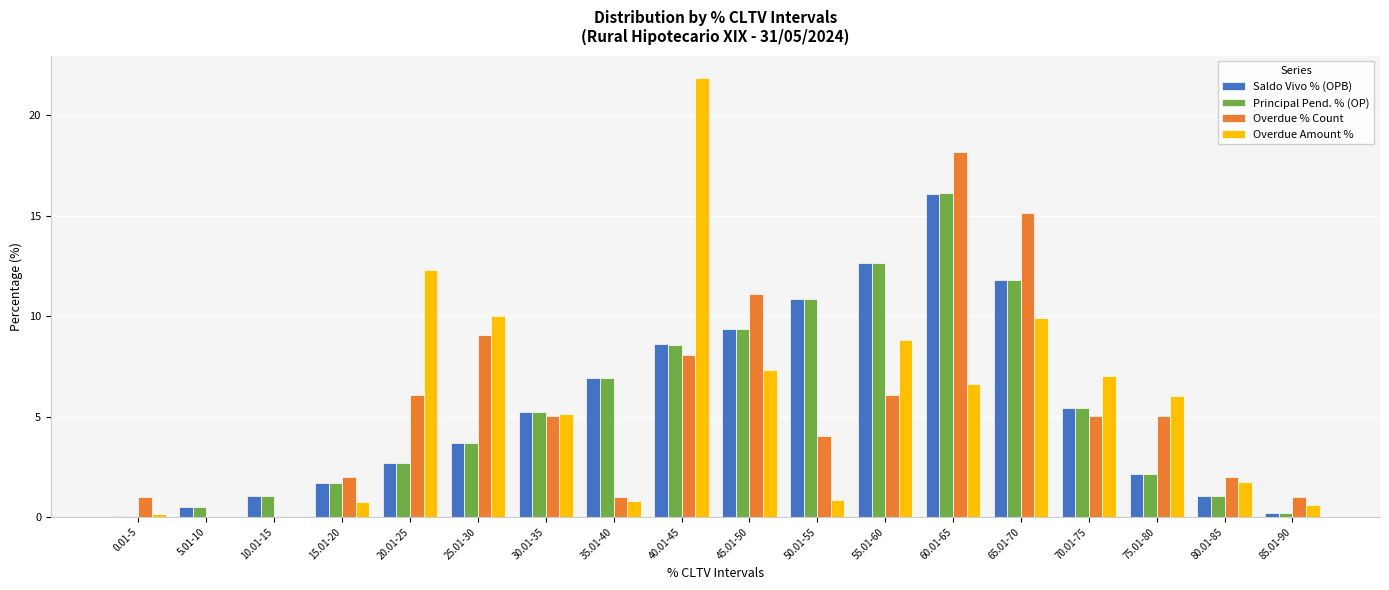

At which category is the sum across all series the highest?

60.01-65